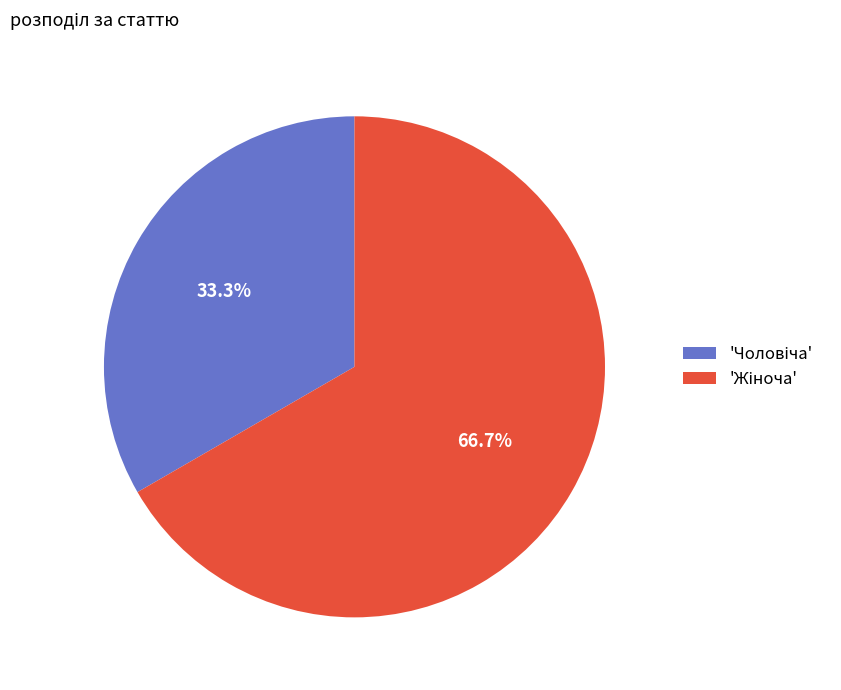

Does any single category account for the majority?

Yes